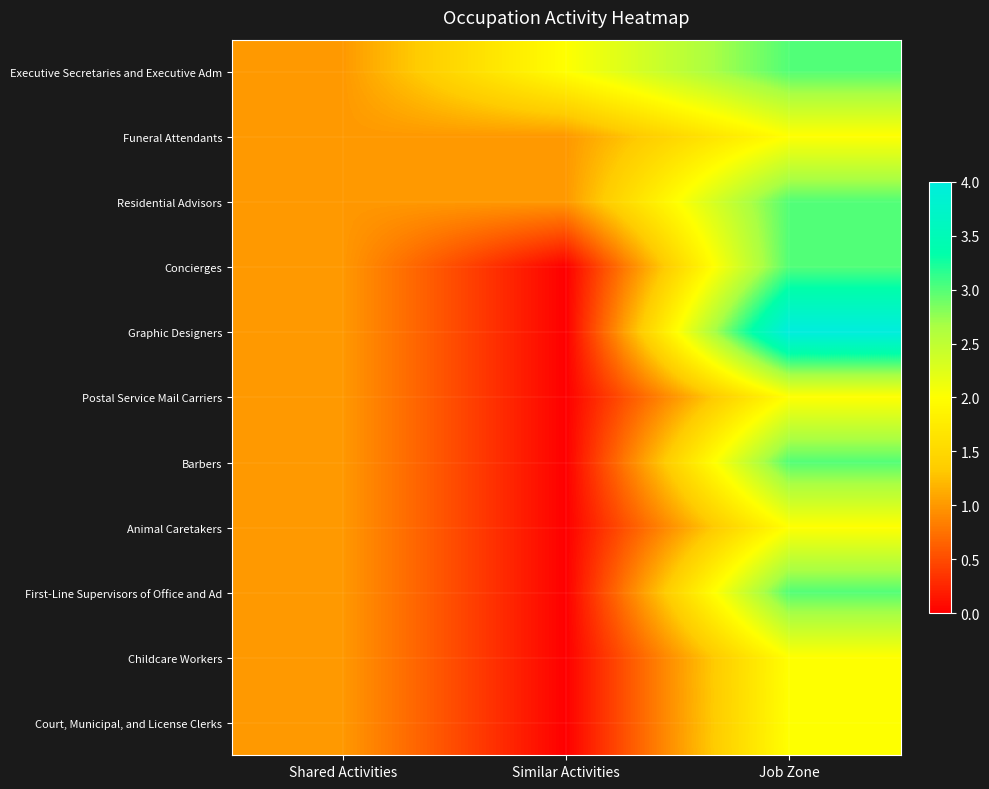

At which category is the sum across all series the highest?

Job Zone